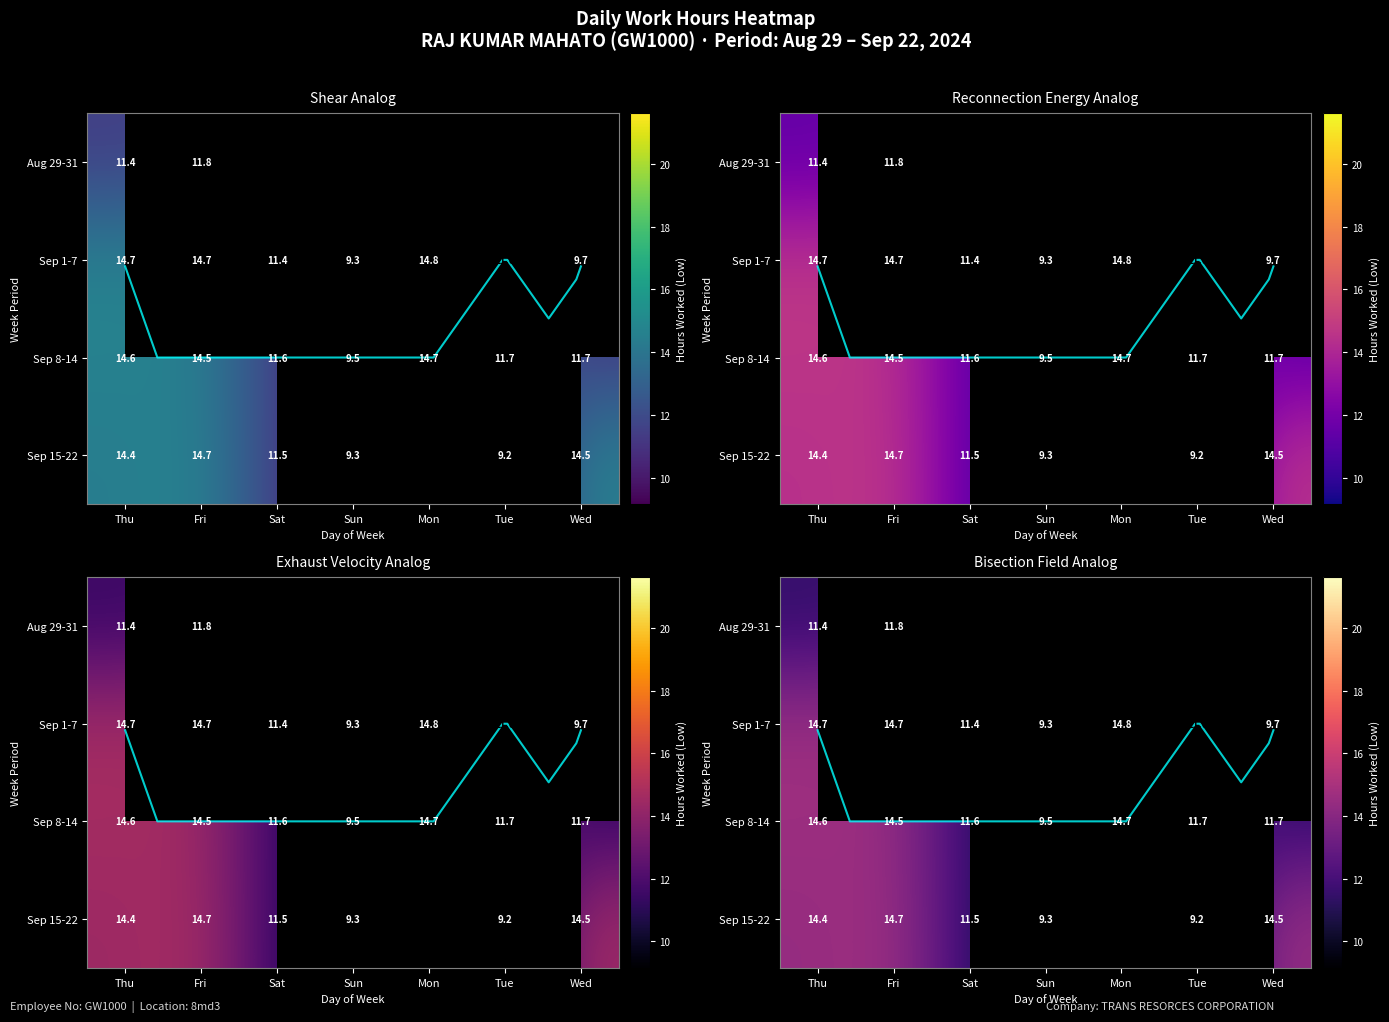

The Sep 8-14 series shows 9.5 at Fri. True or false?

False